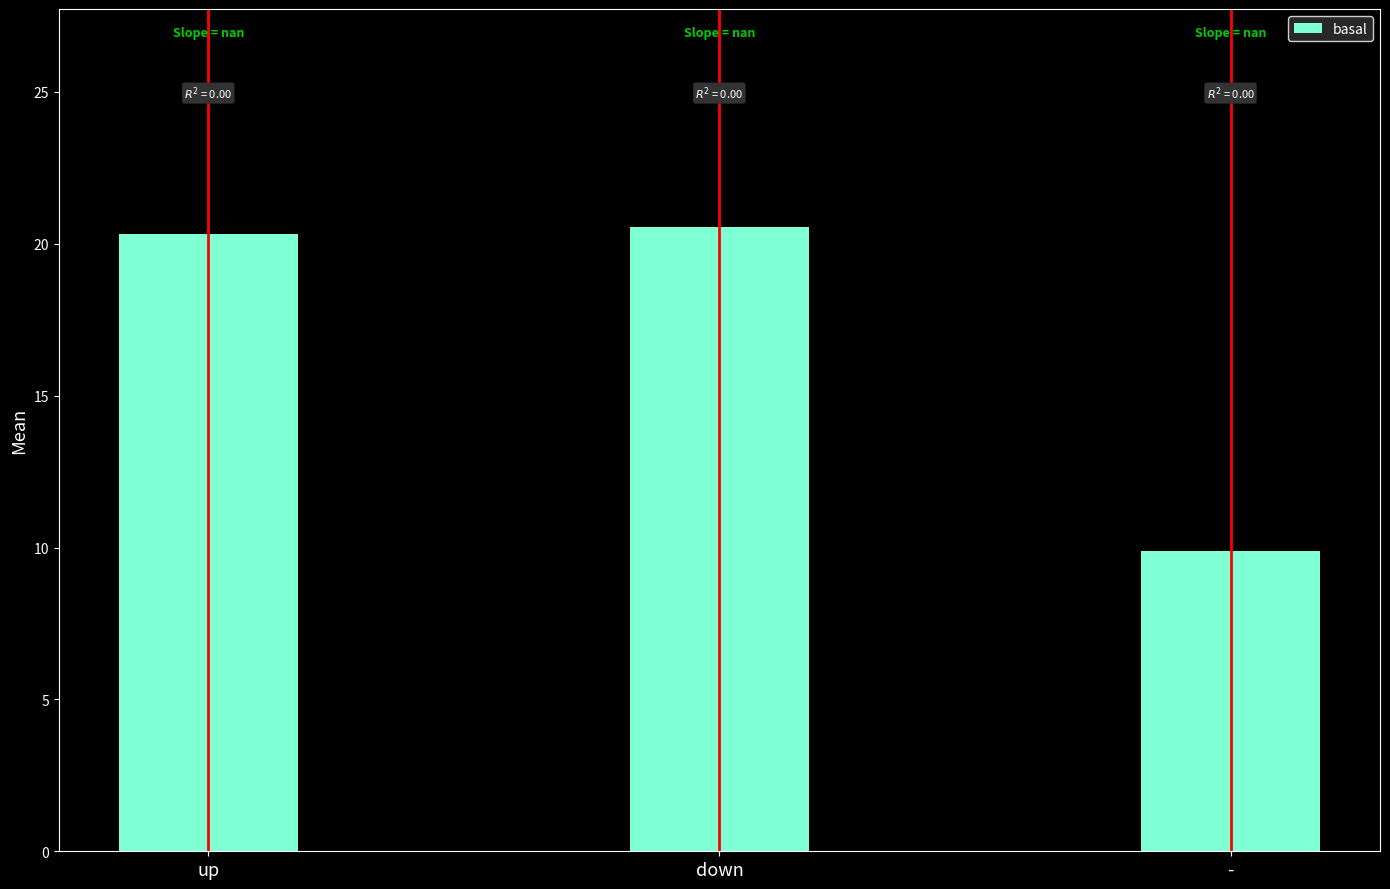

What is the change in value from down to -?

-10.7